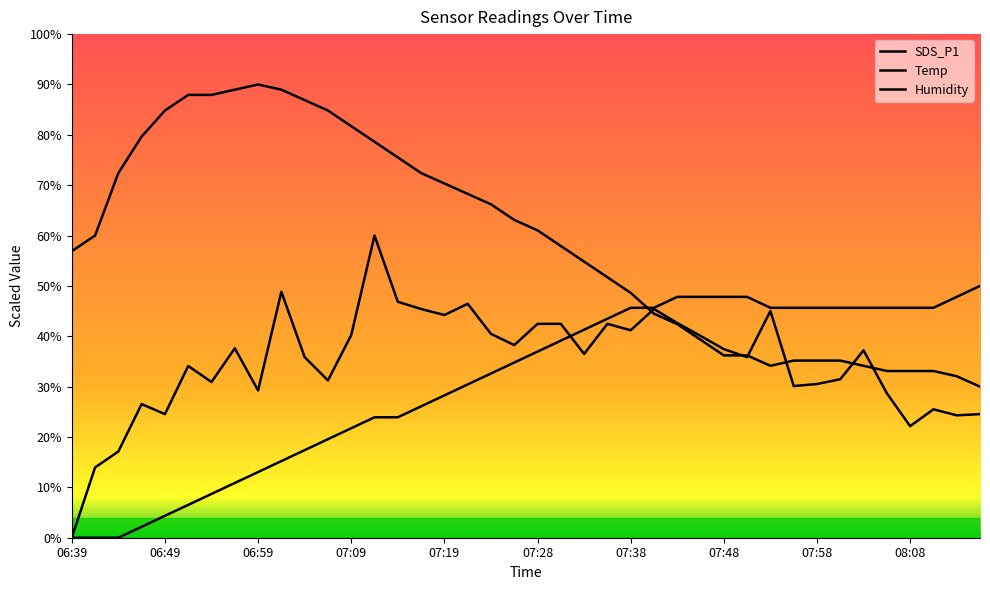

Reading left to right, what are all the values shown in this chart?

SDS_P1: 0.0	13.9	17.1	26.5	24.5	34.1	30.9	37.6	29.2	48.8	35.9	31.2	40.2	60.0	46.9	45.4	44.2	46.5	40.5	38.2	42.5	42.5	36.5	42.5	41.2	45.4	42.6	40.1	37.5	35.9	45.0	30.1	30.5	31.5	37.2	28.7	22.2	25.5	24.3	24.5
Temp: 0.0	0.0	0.0	2.2	4.3	6.5	8.7	10.9	13.0	15.2	17.4	19.6	21.7	23.9	23.9	26.1	28.3	30.4	32.6	34.8	37.0	39.1	41.3	43.5	45.7	45.7	47.8	47.8	47.8	47.8	45.7	45.7	45.7	45.7	45.7	45.7	45.7	45.7	47.8	50.0
Humidity: 56.9	60.0	72.4	79.7	84.8	87.9	87.9	89.0	90.0	89.0	86.9	84.8	81.7	78.6	75.5	72.4	70.3	68.3	66.2	63.1	61.0	57.9	54.8	51.7	48.6	44.5	42.4	39.3	36.2	36.2	34.1	35.2	35.2	35.2	34.1	33.1	33.1	33.1	32.1	30.0